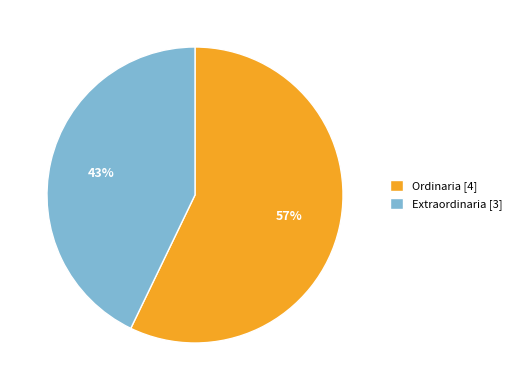

Combined, do Extraordinaria and Ordinaria account for over 50%?

Yes